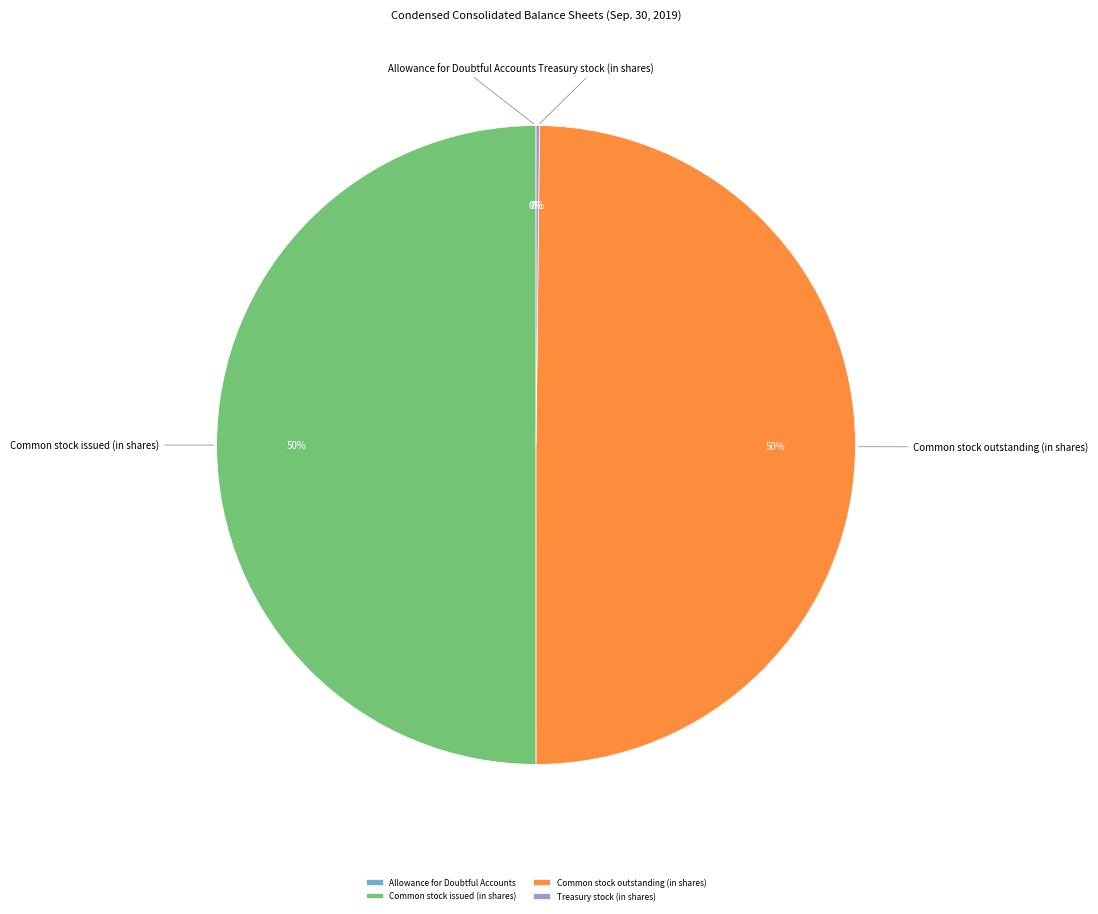

To the nearest percent, what is the average slice percentage?

25%